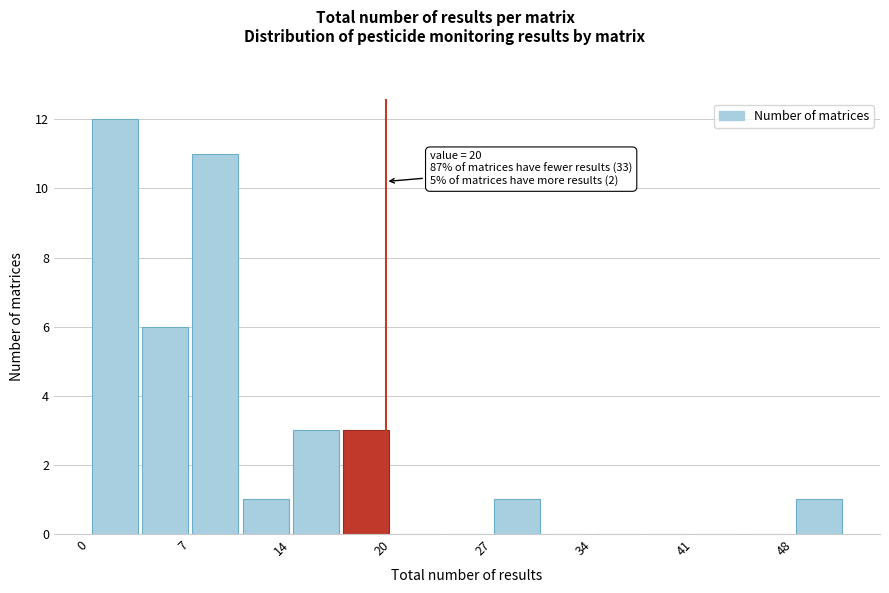

Read against the x-axis, roughly where is the centre of the tallest bar?

2